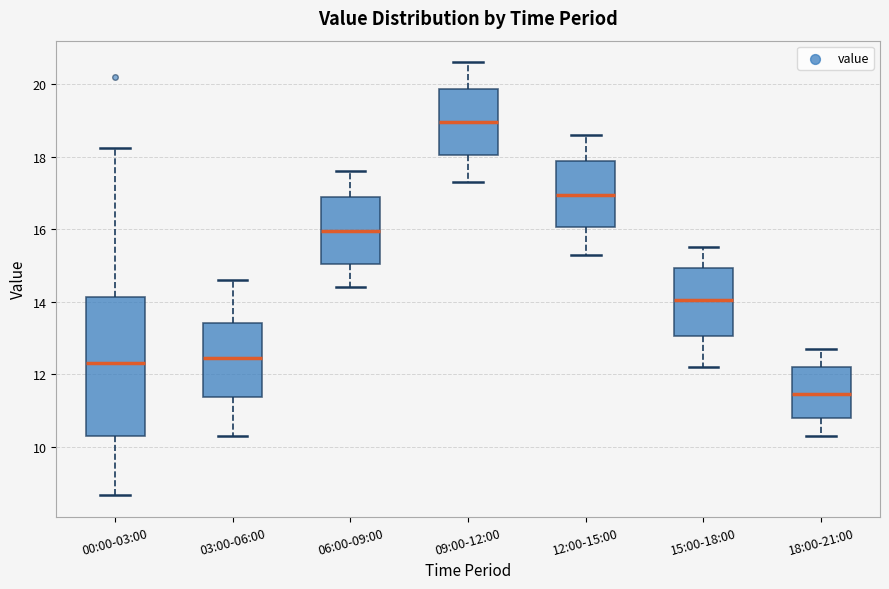

Reading left to right, read every box against the y-axis: the position of its median line, the range the box covers, and the ends of its whiskers. The values are not printed on the chart, so give them approximately, as read against the axis.

00:00-03:00: median 12.4, box 10.4 to 14.2, whiskers 8.6 to 18.2
03:00-06:00: median 12.4, box 11.4 to 13.4, whiskers 10.4 to 14.6
06:00-09:00: median 16.0, box 15.0 to 16.8, whiskers 14.4 to 17.6
09:00-12:00: median 19.0, box 18.0 to 19.8, whiskers 17.4 to 20.6
12:00-15:00: median 17.0, box 16.0 to 17.8, whiskers 15.4 to 18.6
15:00-18:00: median 14.0, box 13.0 to 15.0, whiskers 12.2 to 15.6
18:00-21:00: median 11.4, box 10.8 to 12.2, whiskers 10.4 to 12.8